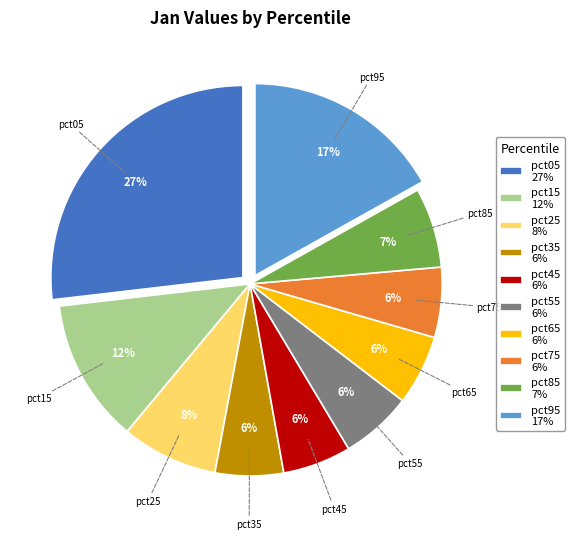

Is the sum of pct75 6% and pct95 17% greater than half?

No